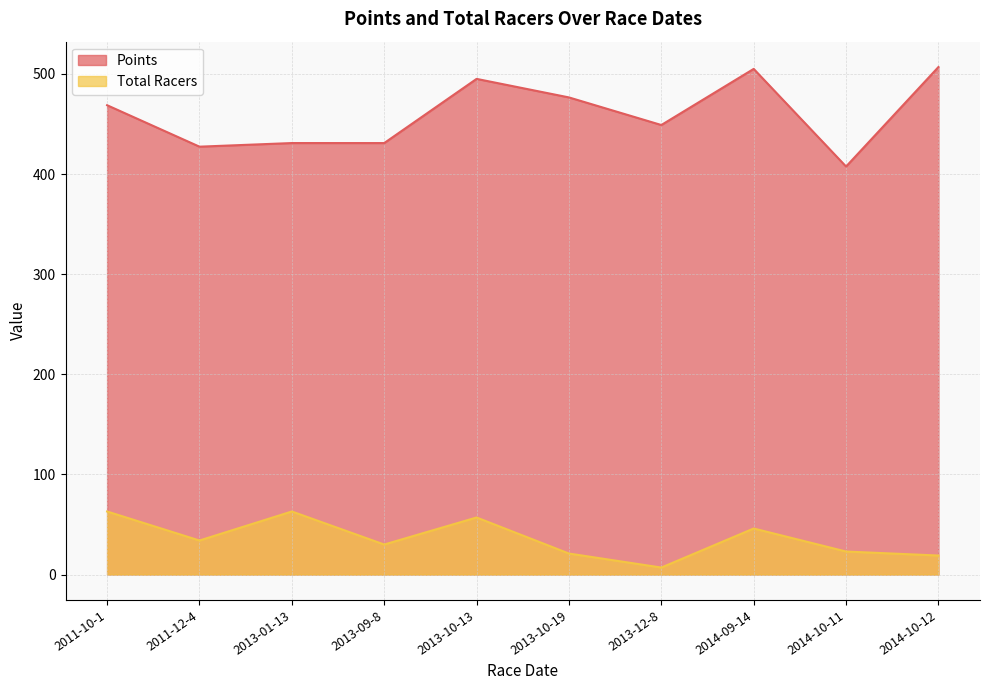

Reading left to right, what are all the values shown in this chart?

Points: 2011-10-1=468.7	2011-12-4=427.3	2013-01-13=431.0	2013-09-8=430.9	2013-10-13=495.0	2013-10-19=476.5	2013-12-8=449.0	2014-09-14=505.0	2014-10-11=407.5	2014-10-12=506.9
Total Racers: 2011-10-1=63.0	2011-12-4=34.0	2013-01-13=63.0	2013-09-8=30.0	2013-10-13=57.0	2013-10-19=21.0	2013-12-8=7.0	2014-09-14=46.0	2014-10-11=23.0	2014-10-12=19.0